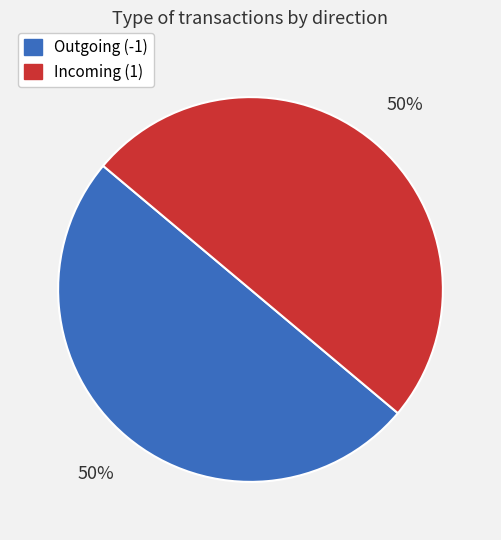

To the nearest percent, what is the average slice percentage?

50%